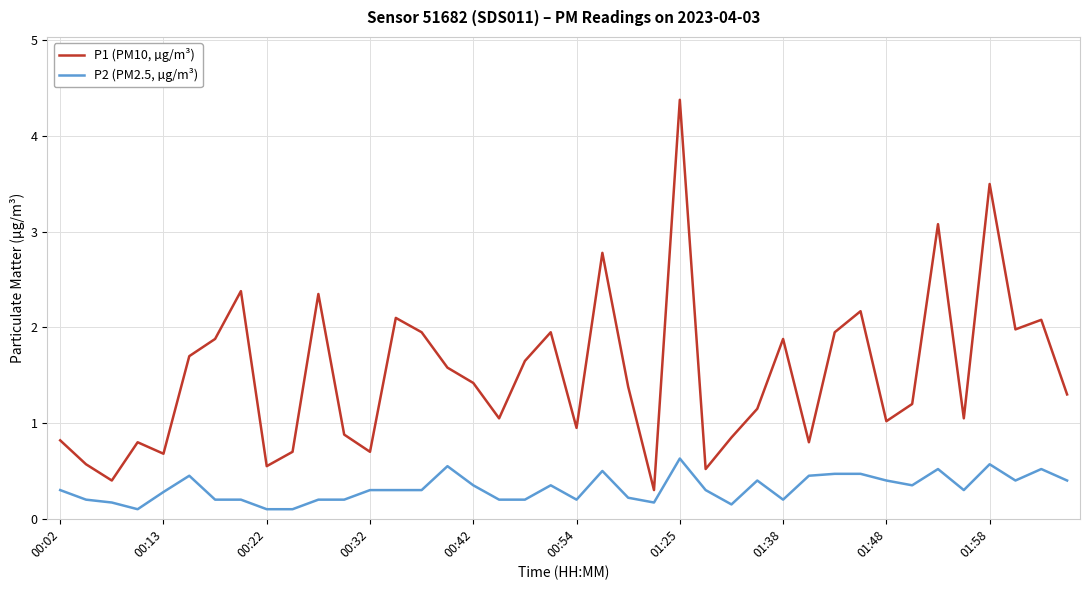

Which series has the widest spread of values?

P1 (PM10, µg/m³)